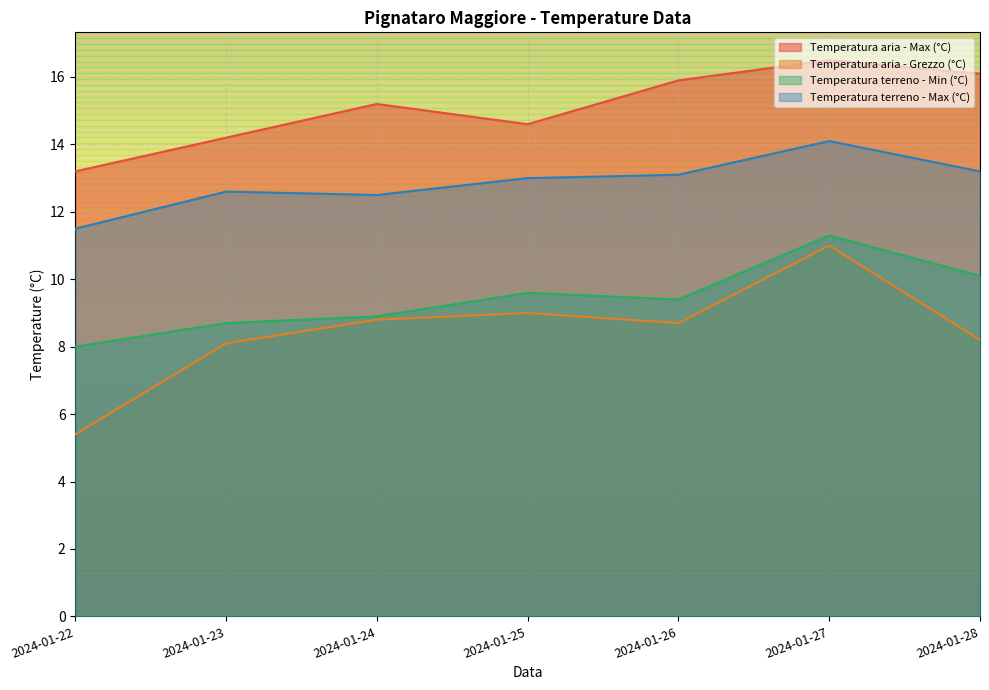

True or false: Temperatura terreno - Max (°C) and Temperatura aria - Max (°C) intersect in this chart.

False